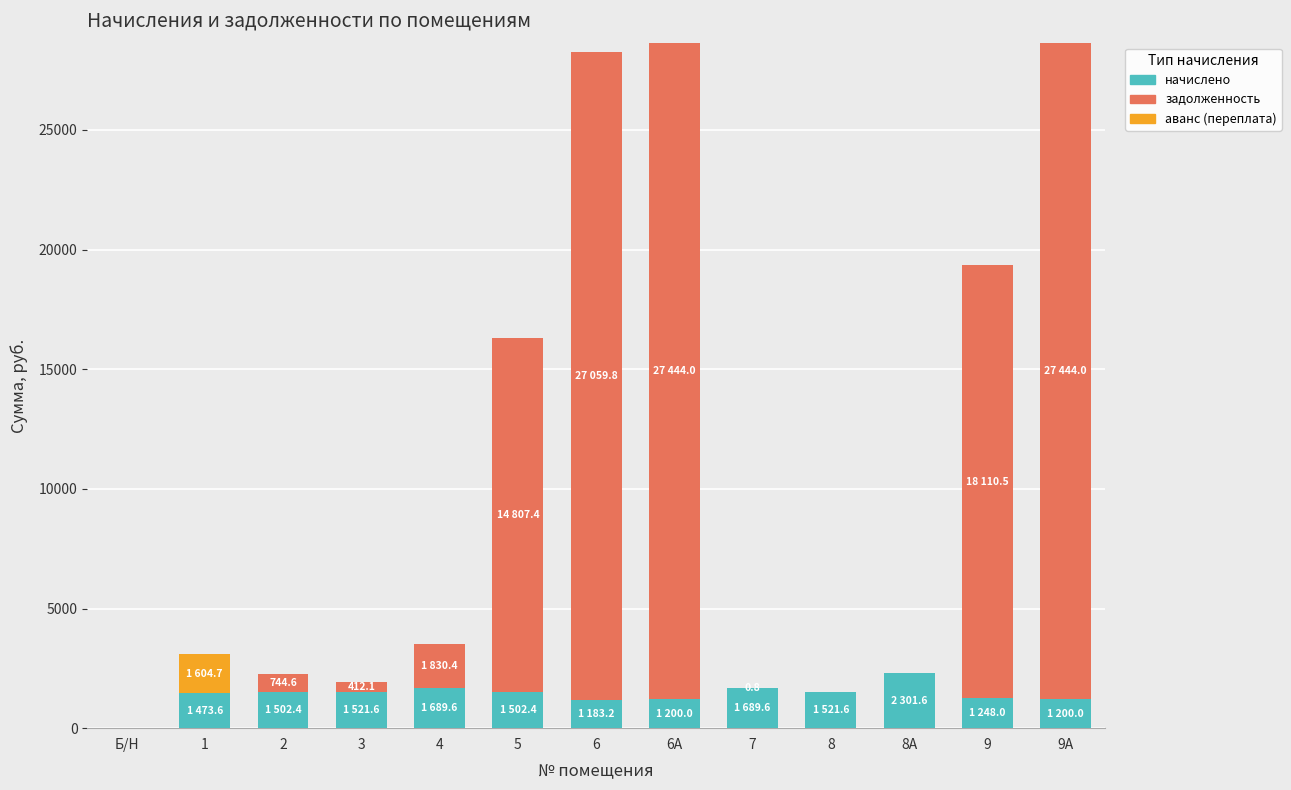

The value of начислено at 7 is 1689.6. True or false?

True